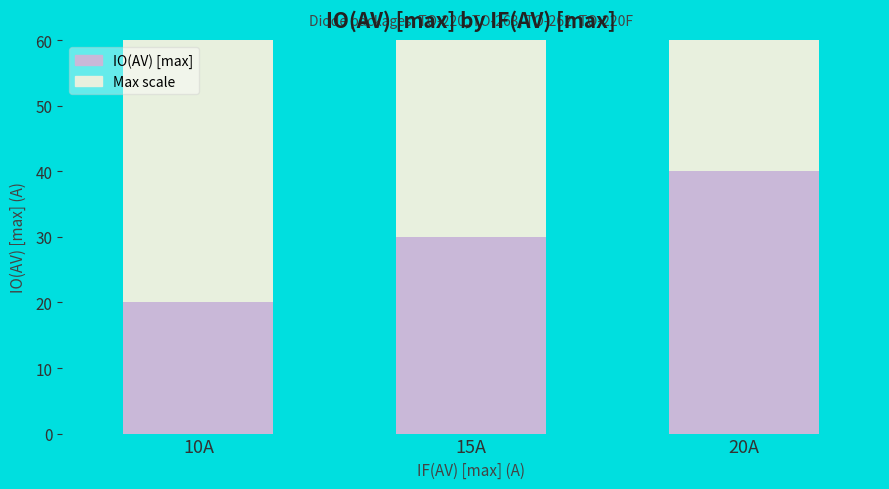

Is it true that the value at 10A is 6?

False